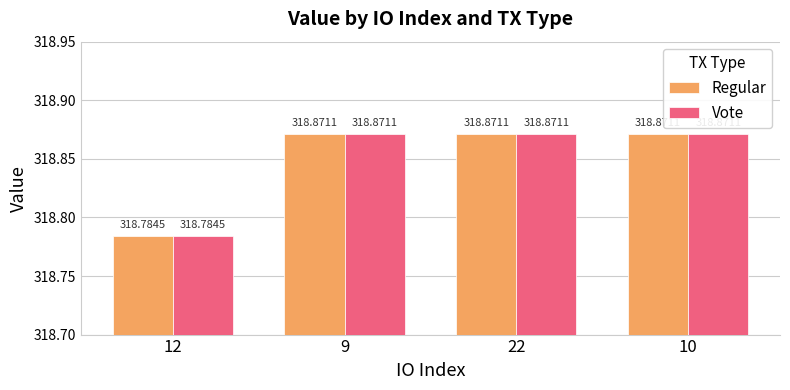

What is the minimum value for Vote?

318.8